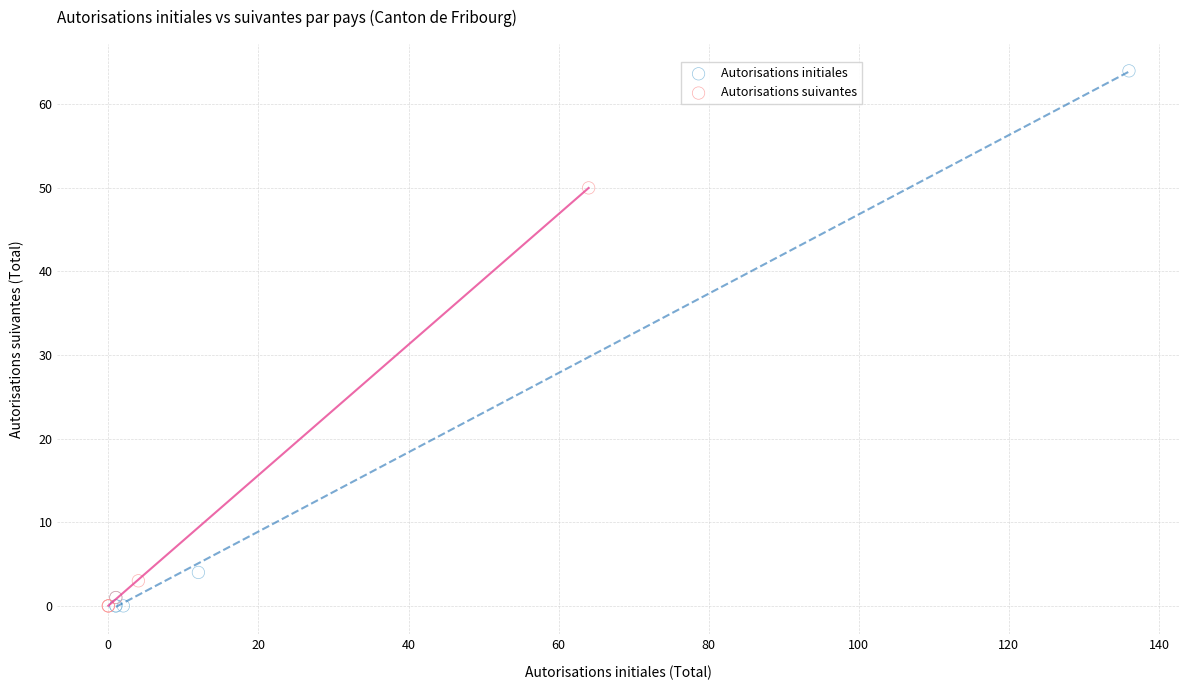

Which series has the largest Y range (max minus min)?

Autorisations initiales